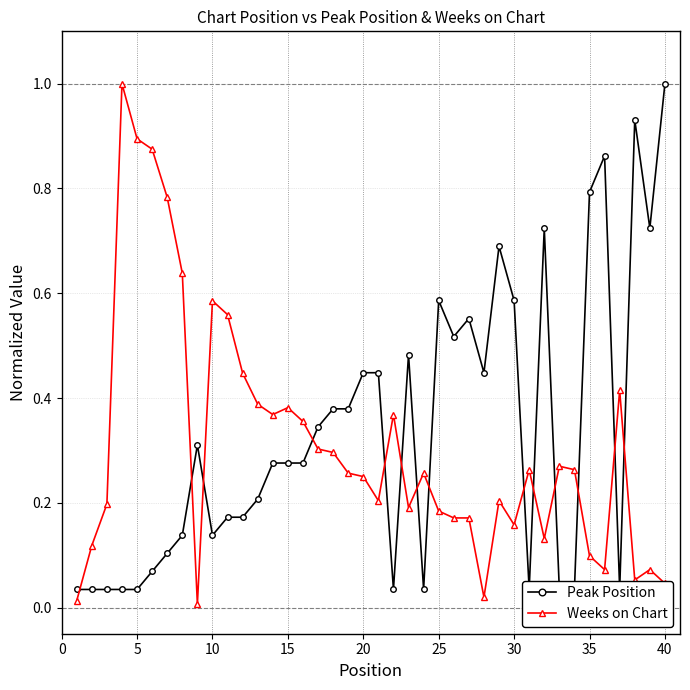

What is the highest value of the Peak Position series?

1.0